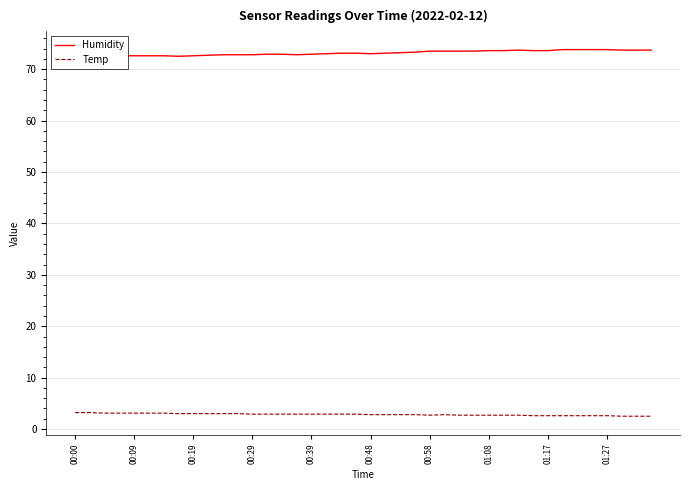

What is the maximum value shown in the chart?

73.8